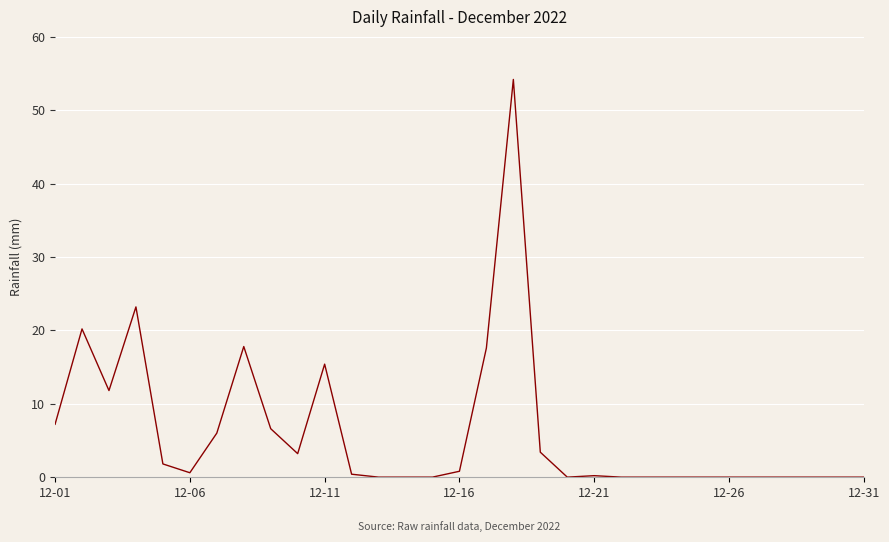

What is the difference between the maximum and minimum values?

54.2